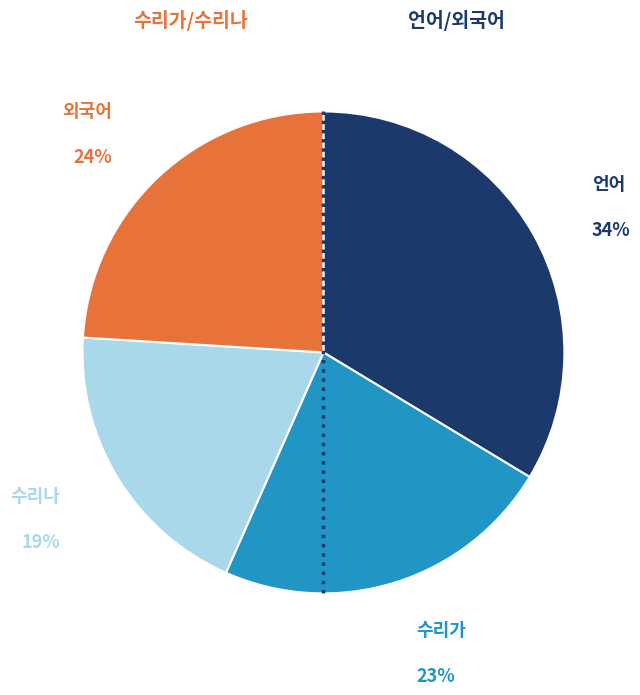

What percentage is the 외국어 slice, to the nearest percent?

24%